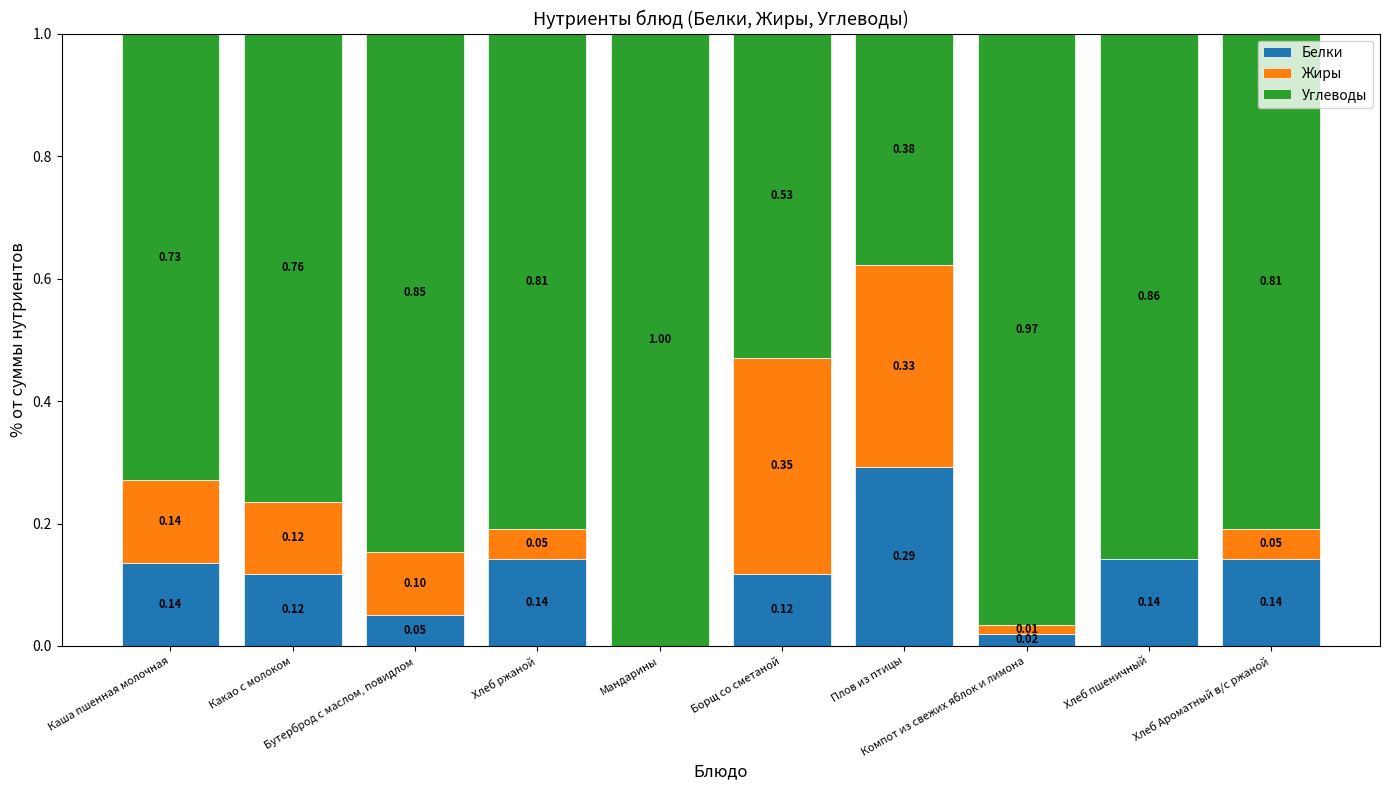

What is the sum of all Белки values?

1.2